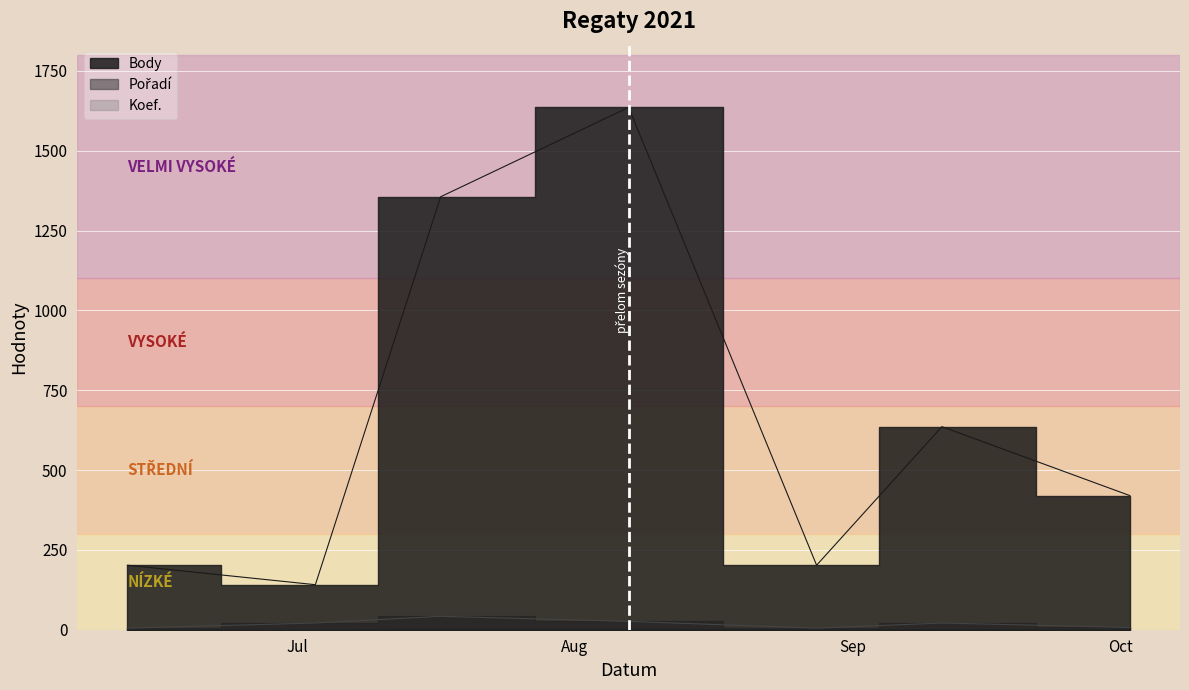

What is the label of the 3rd point from the left?

2021-07-17